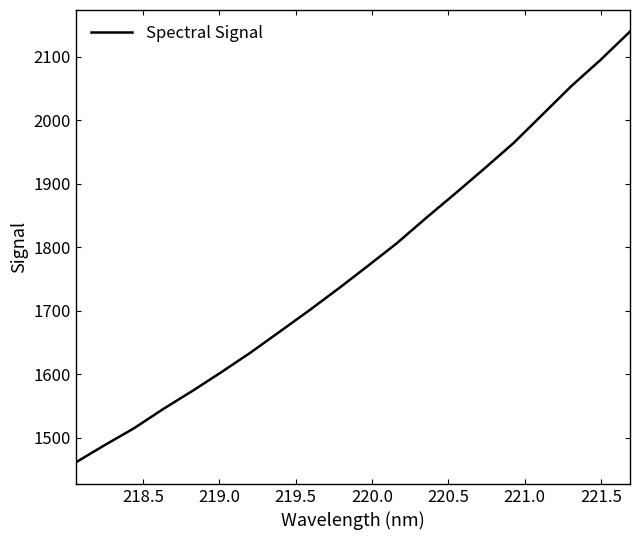

What is the difference between the maximum and minimum values?

678.0